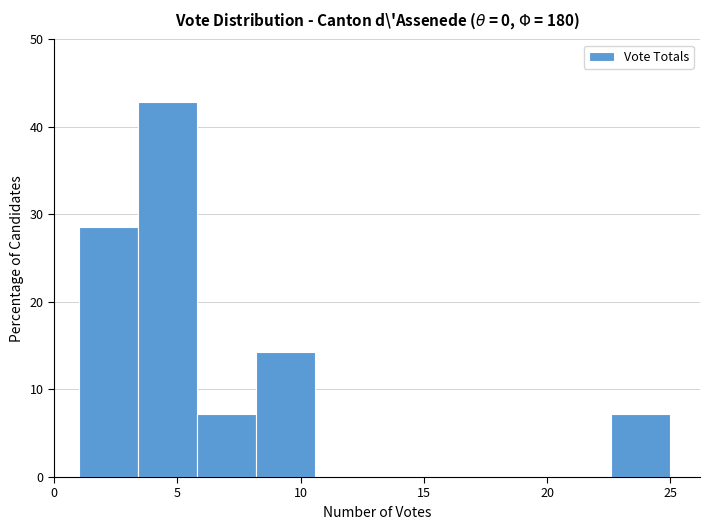

What is the height of the bar covering 8.2 to 10.6 on the x-axis? Neither the bar edges nor the heights are printed on the chart, so give them approximately, as read against the axes.

14